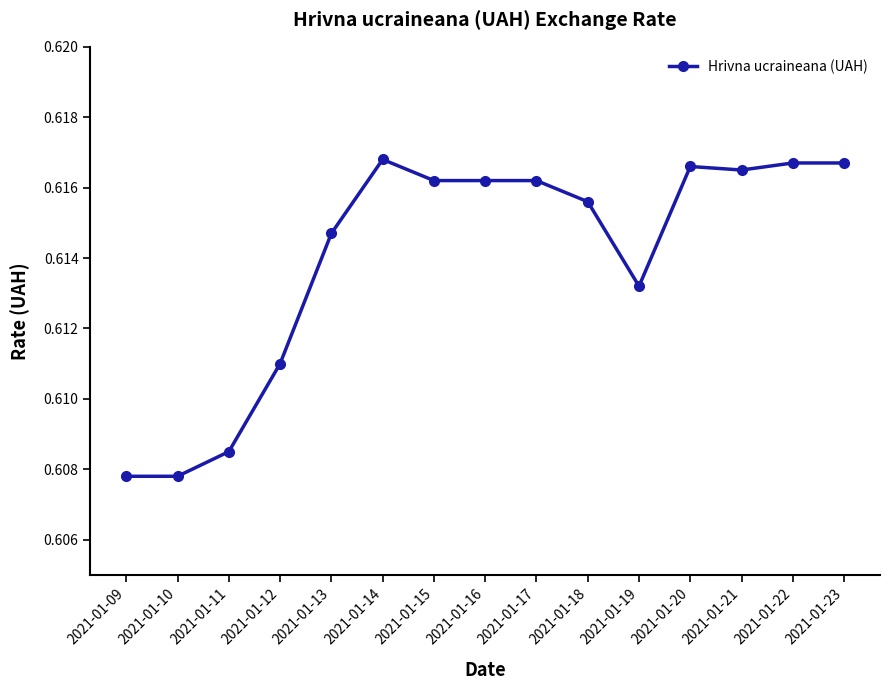

The value at 2021-01-16 is 0.3. True or false?

False